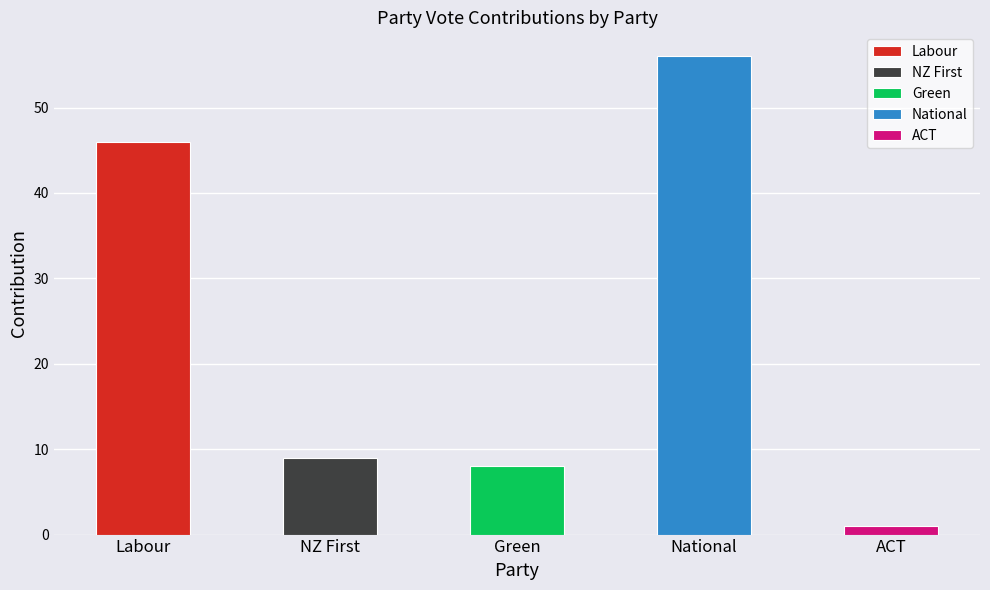

What is the difference between the maximum and second lowest values?

48